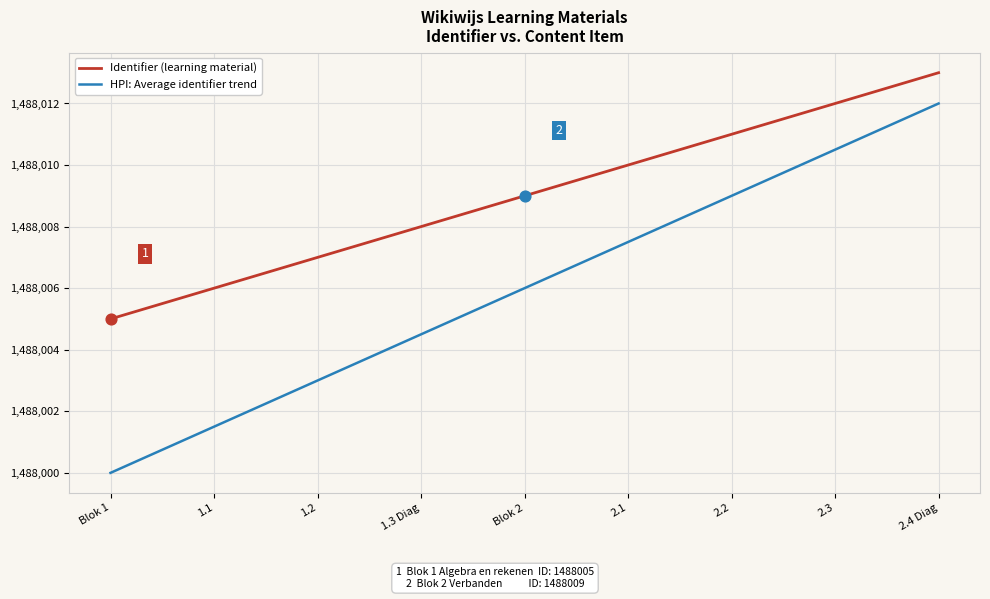

Is the value of HPI: Average identifier trend at 1.2 greater than the value of Identifier (learning material) at Blok 1?

No